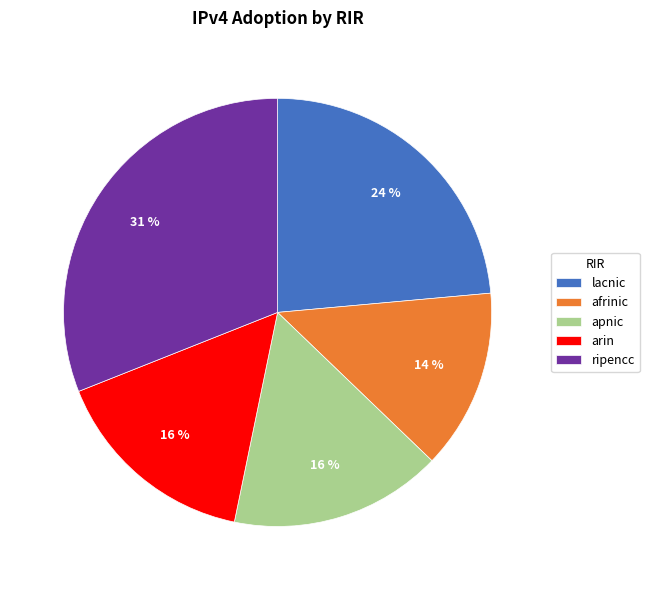

To the nearest percent, what is the combined percentage of apnic and afrinic?

30%